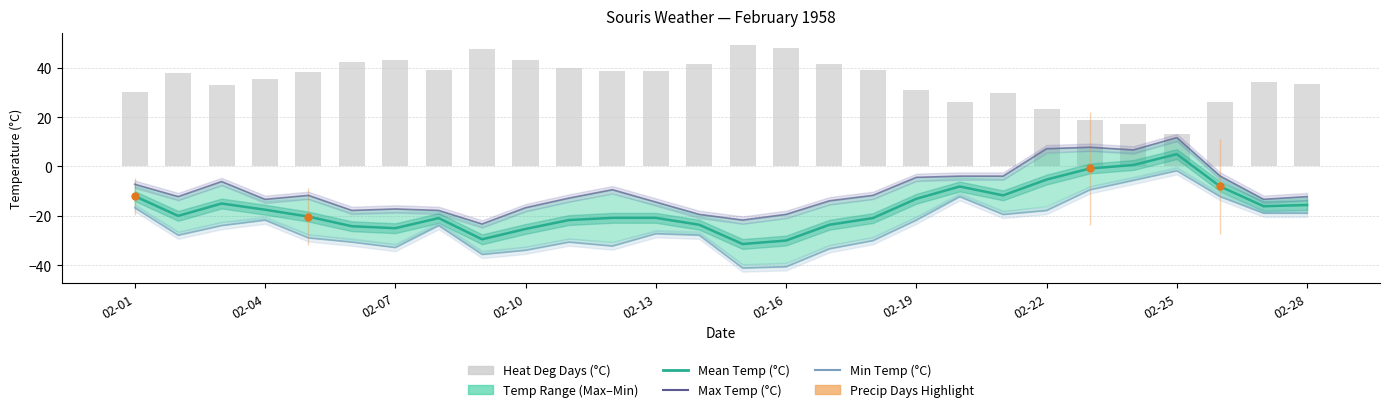

Is the value of Mean Temp (°C) at 02-01 greater than the value of Max Temp (°C) at 02-01?

No